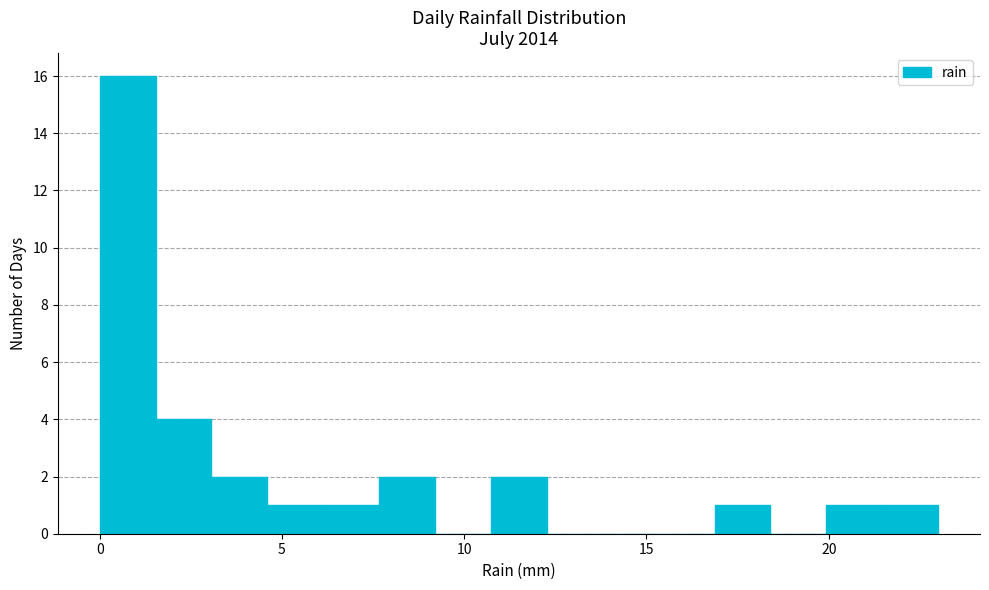

Around what value on the x-axis is the tallest bar? Give the approximate position of its centre, as read against the axis.

1.0